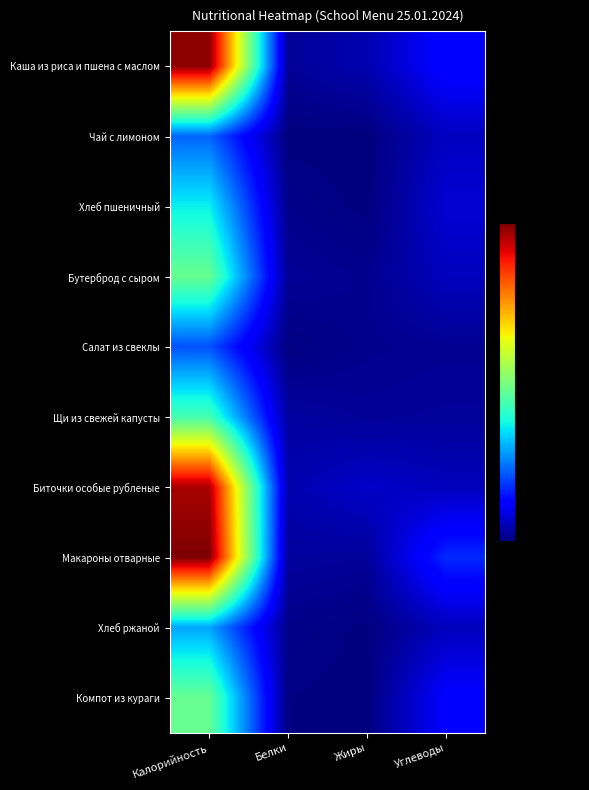

How many categories are shown in the chart?

4